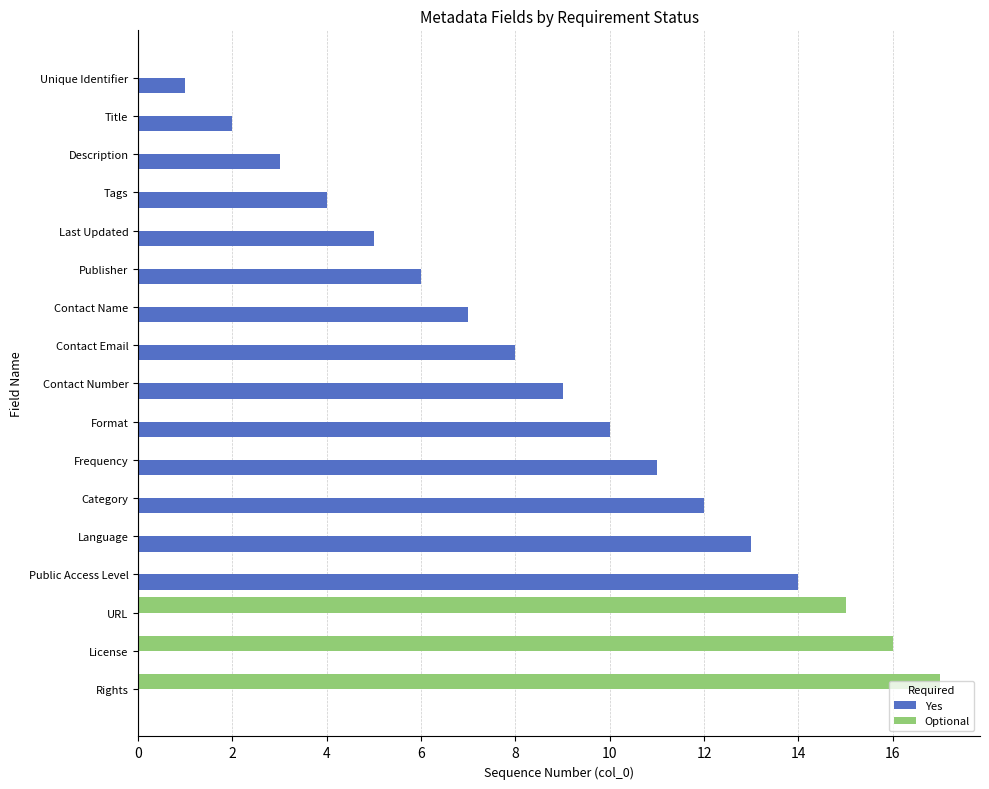

At which category is the sum across all series the highest?

Rights